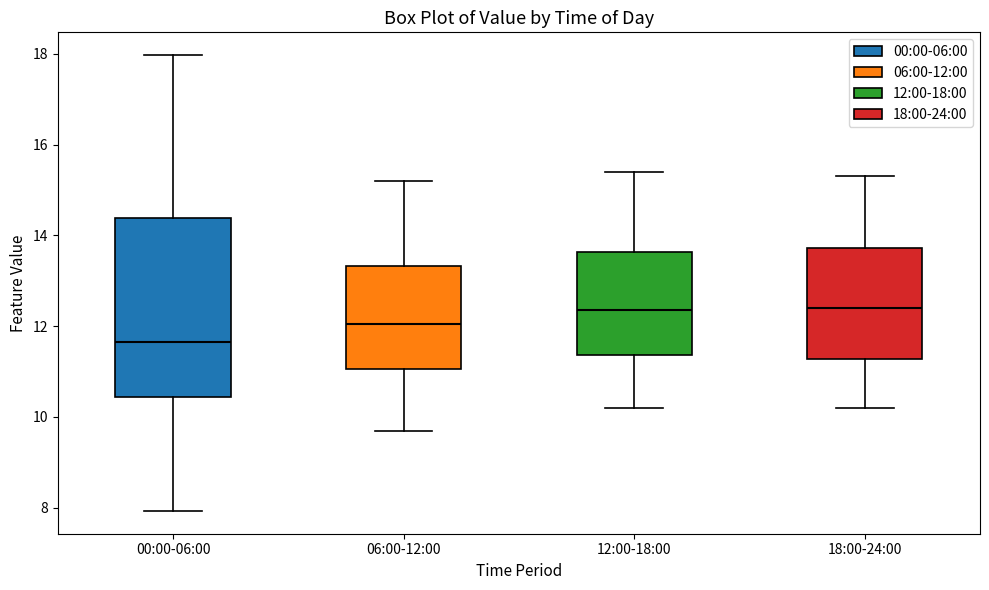

Where is the upper edge of the box for 00:00-06:00 on the y-axis? The values are not printed on the chart, so give them approximately, as read against the axis.

14.4